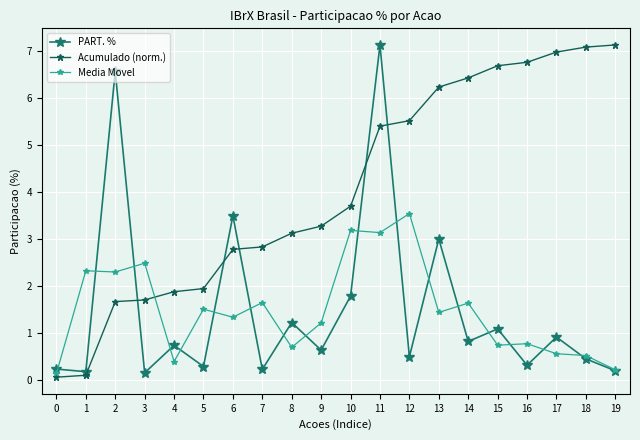

Which category has the highest value in the Media Movel series?

12